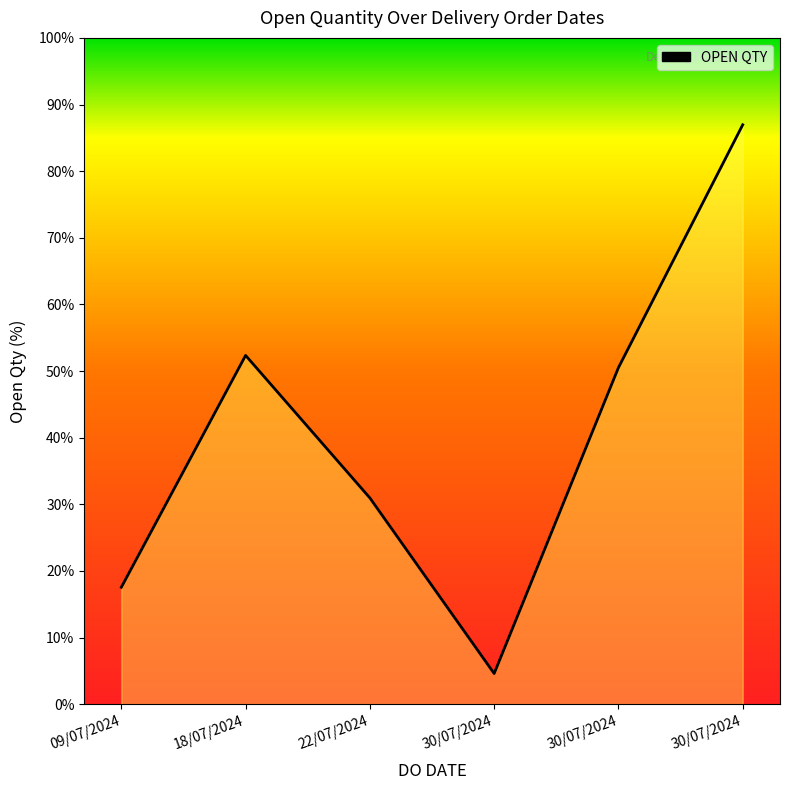

Approximately how many times larger is the value at 22/07/2024 compared to 30/07/2024?

0.4